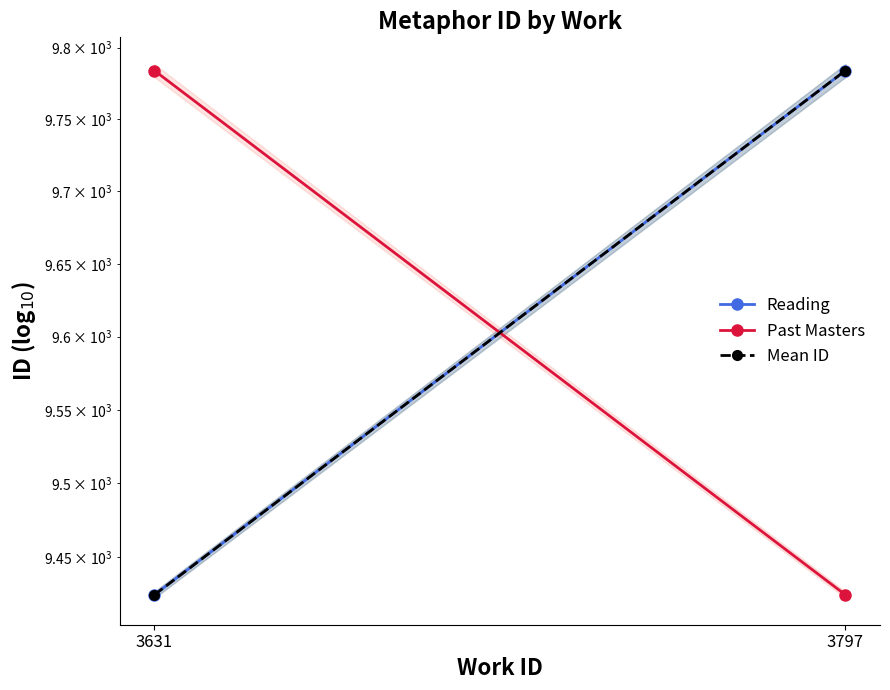

Which series has the largest total across all categories?

Reading